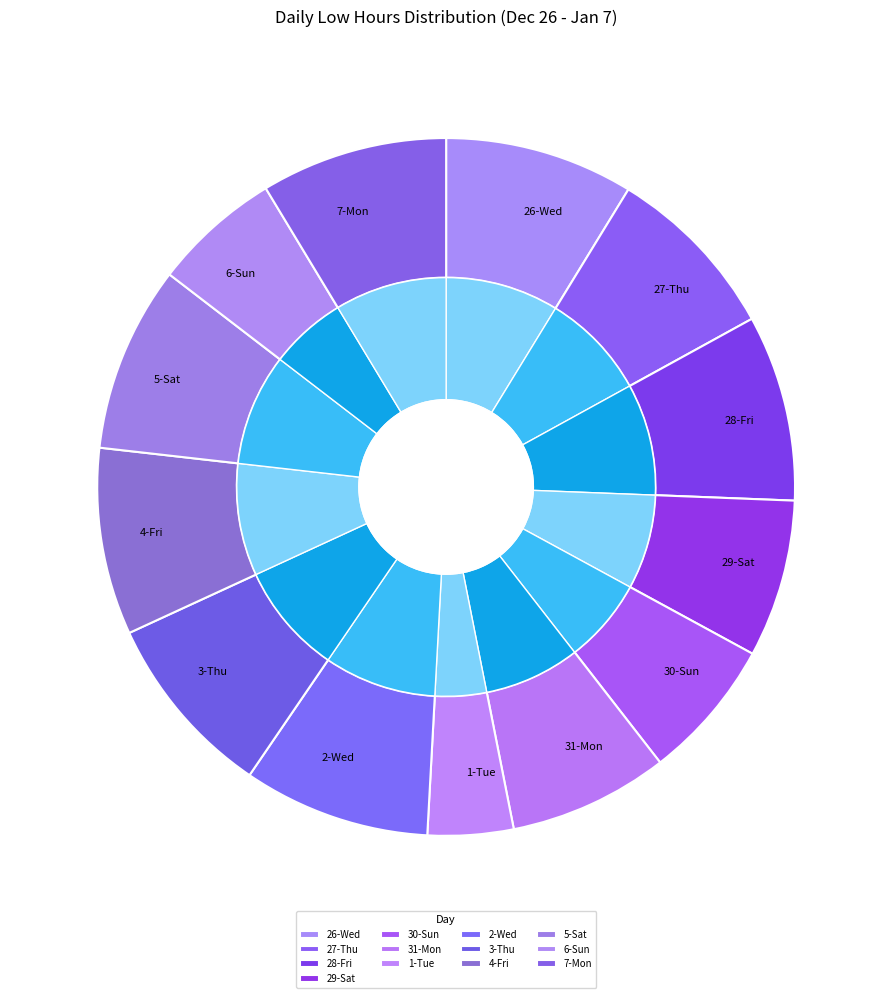

Which slice is the smallest?

1-Tue